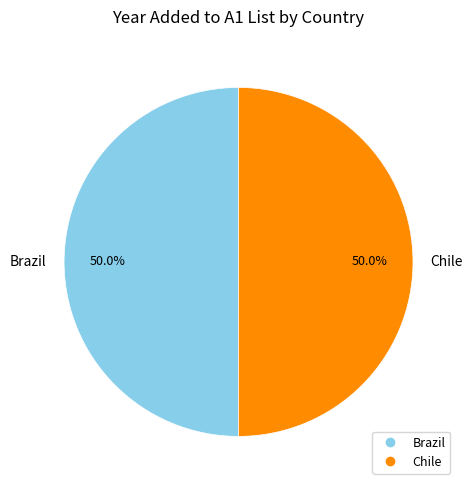

What percentage do Chile and Brazil together represent?

100.0%